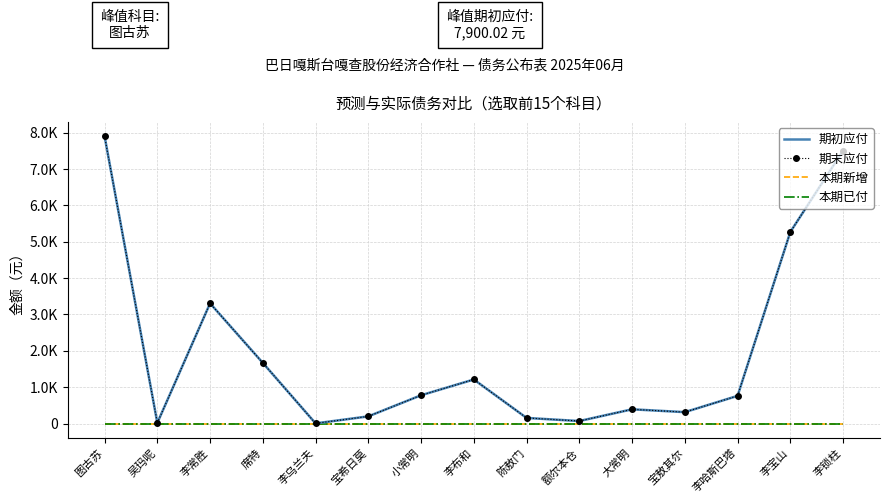

What is the value of the 期初应付 point at the 11th from the left?

390.6